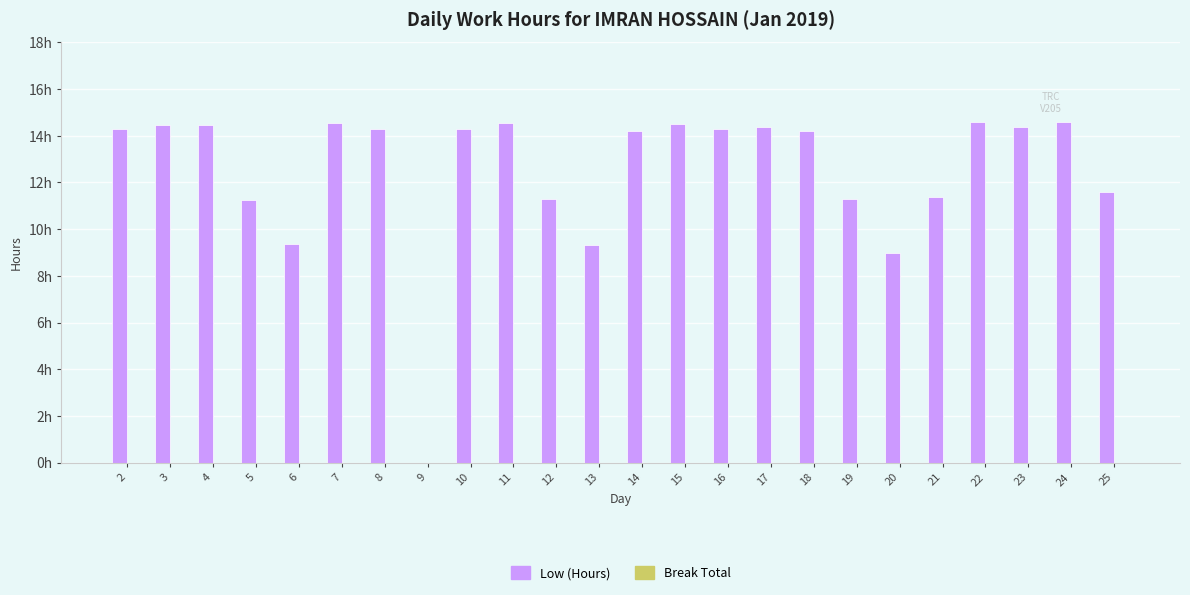

Which category has the highest value across all series?

22